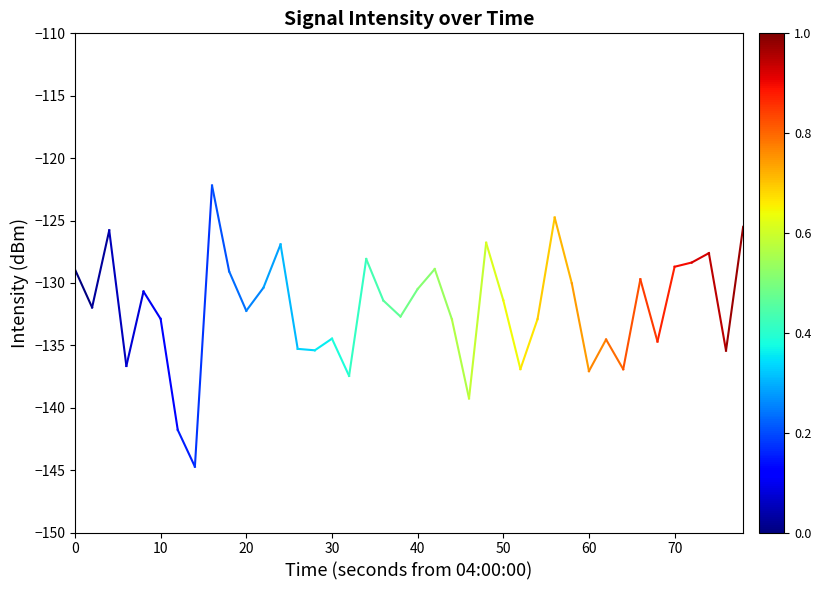

Is this an area chart (filled region under the line)?

No